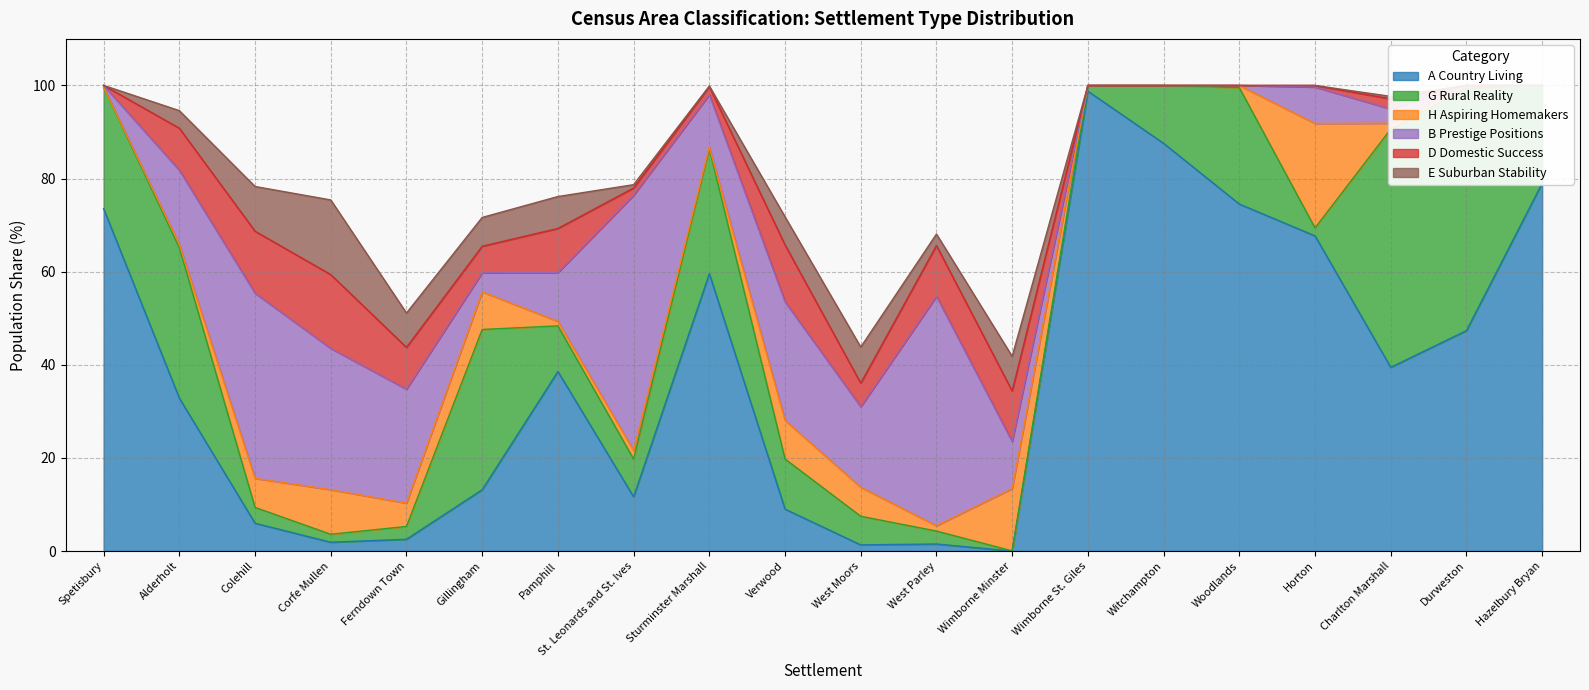

True or false: E Suburban Stability has a value of 1.6 at Pamphill.

False